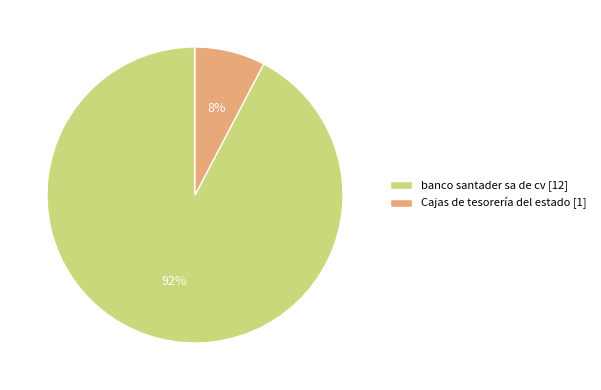

Rank the categories by value from highest to lowest.

banco santader sa de cv, Cajas de tesorería del estado